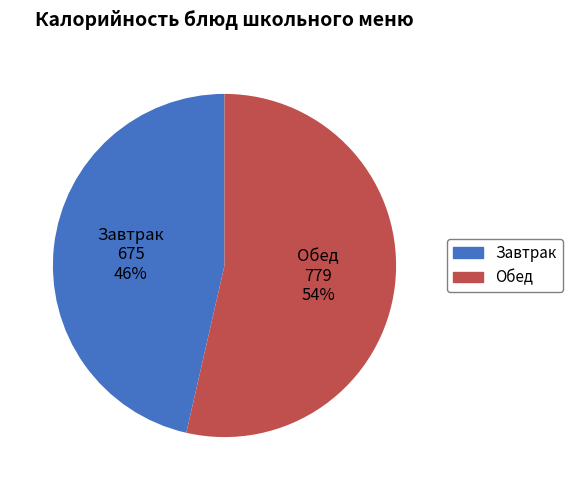

To the nearest percent, what is the average slice percentage?

50%